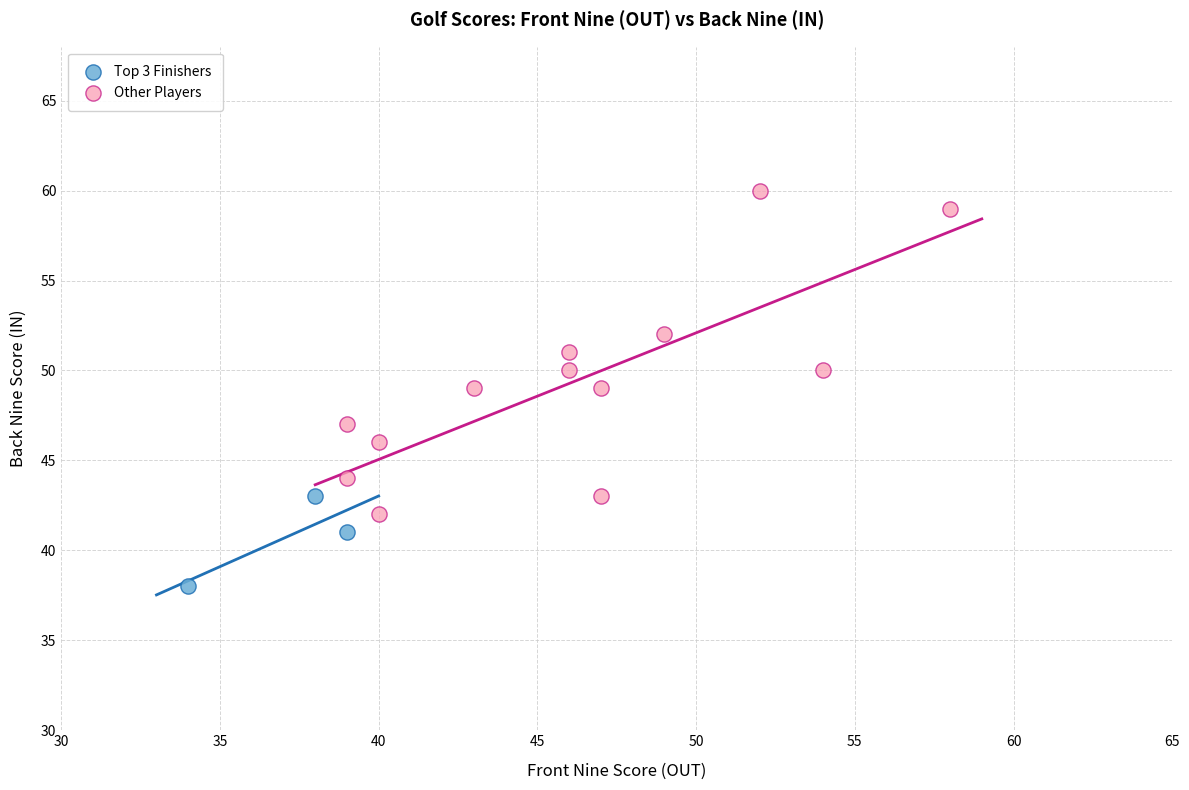

Which series contains the highest Y value?

Other Players